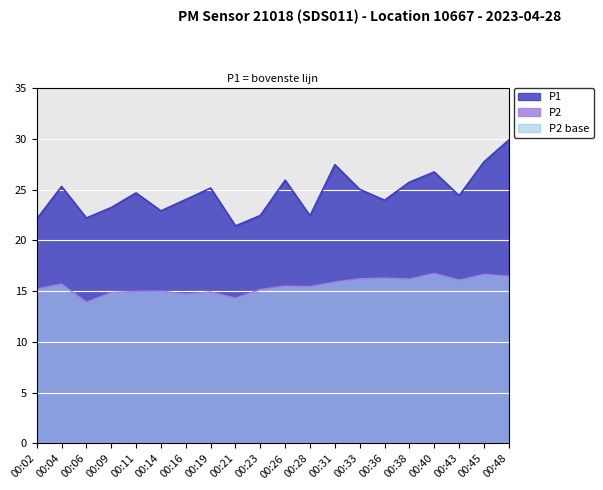

What is the spread (max minus min) of values at 00:31?

11.6